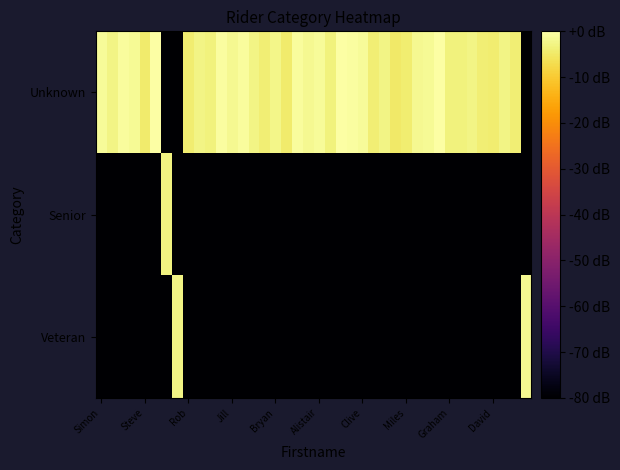

Reading left to right, what are all the values shown in this chart?

Unknown: -1.1	-2.8	-0.7	-1.5	-4.5	-0.1	-80.0	-80.0	-4.4	-2.7	-3.1	-0.4	-1.8	-0.9	-2.8	-3.9	-2.2	-4.7	-0.9	-1.8	-1.2	-3.2	-0.1	-0.5	-1.1	-4.0	-2.7	-4.8	-4.2	-1.6	-1.3	-0.2	-3.4	-3.1	-2.7	-4.1	-4.4	-2.6	-3.9	-80.0
Senior: -80.0	-80.0	-80.0	-80.0	-80.0	-80.0	-3.1	-80.0	-80.0	-80.0	-80.0	-80.0	-80.0	-80.0	-80.0	-80.0	-80.0	-80.0	-80.0	-80.0	-80.0	-80.0	-80.0	-80.0	-80.0	-80.0	-80.0	-80.0	-80.0	-80.0	-80.0	-80.0	-80.0	-80.0	-80.0	-80.0	-80.0	-80.0	-80.0	-80.0
Veteran: -80.0	-80.0	-80.0	-80.0	-80.0	-80.0	-80.0	-2.7	-80.0	-80.0	-80.0	-80.0	-80.0	-80.0	-80.0	-80.0	-80.0	-80.0	-80.0	-80.0	-80.0	-80.0	-80.0	-80.0	-80.0	-80.0	-80.0	-80.0	-80.0	-80.0	-80.0	-80.0	-80.0	-80.0	-80.0	-80.0	-80.0	-80.0	-80.0	-1.9